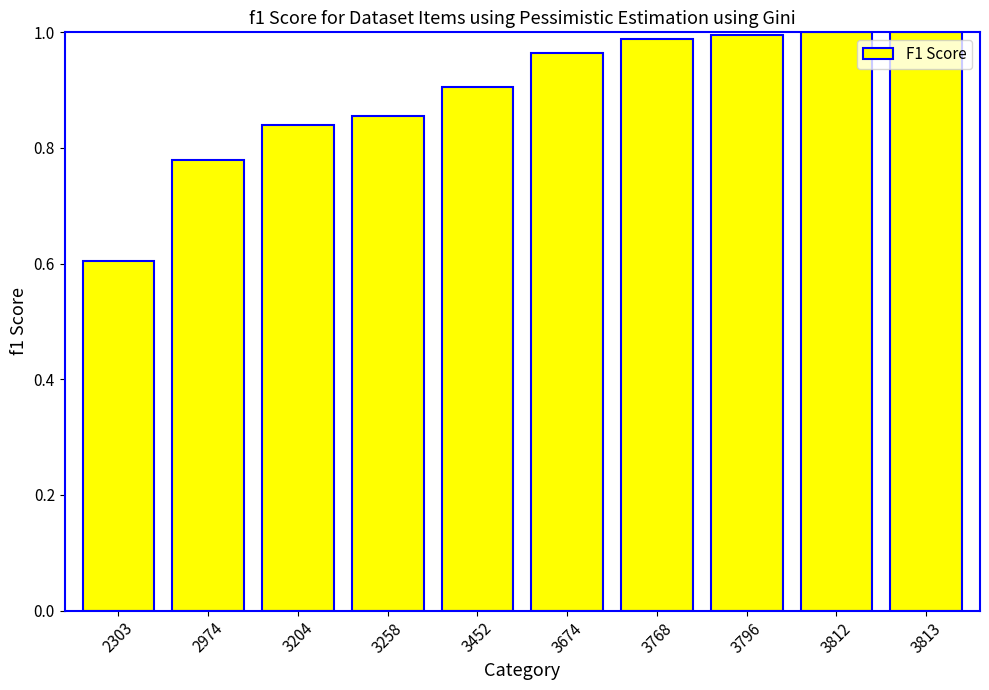

What is the smallest value displayed?

0.6